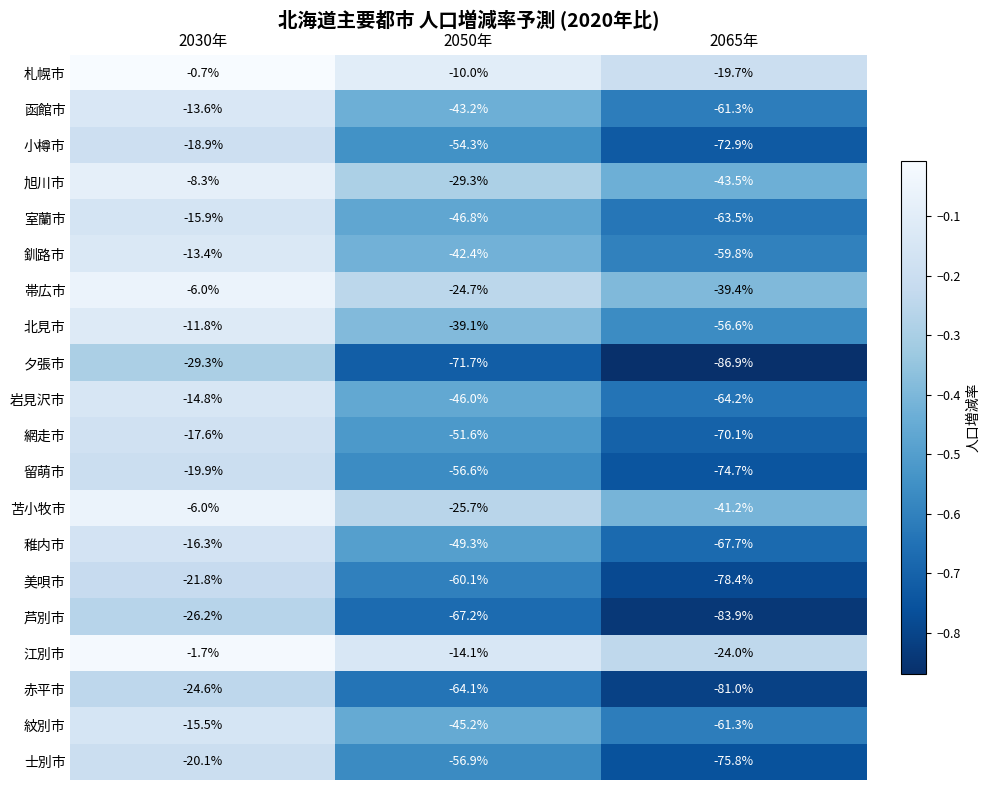

What is the lowest value of the 札幌市 series?

-19.7